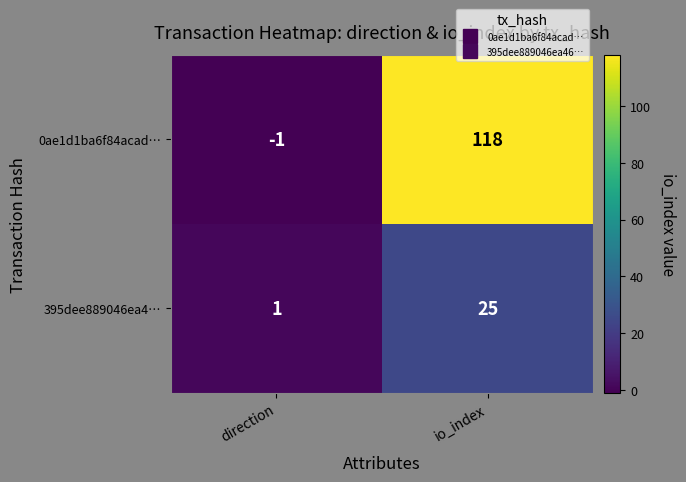

At which category does the chart reach its peak across all series?

io_index